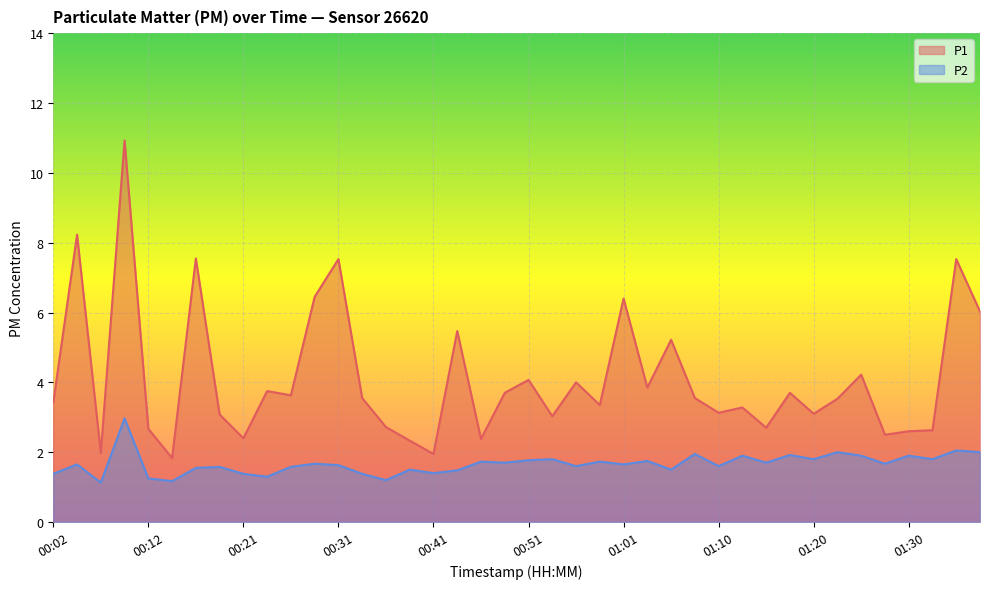

What is the value of the P2 point at the 19th from the left?

1.7